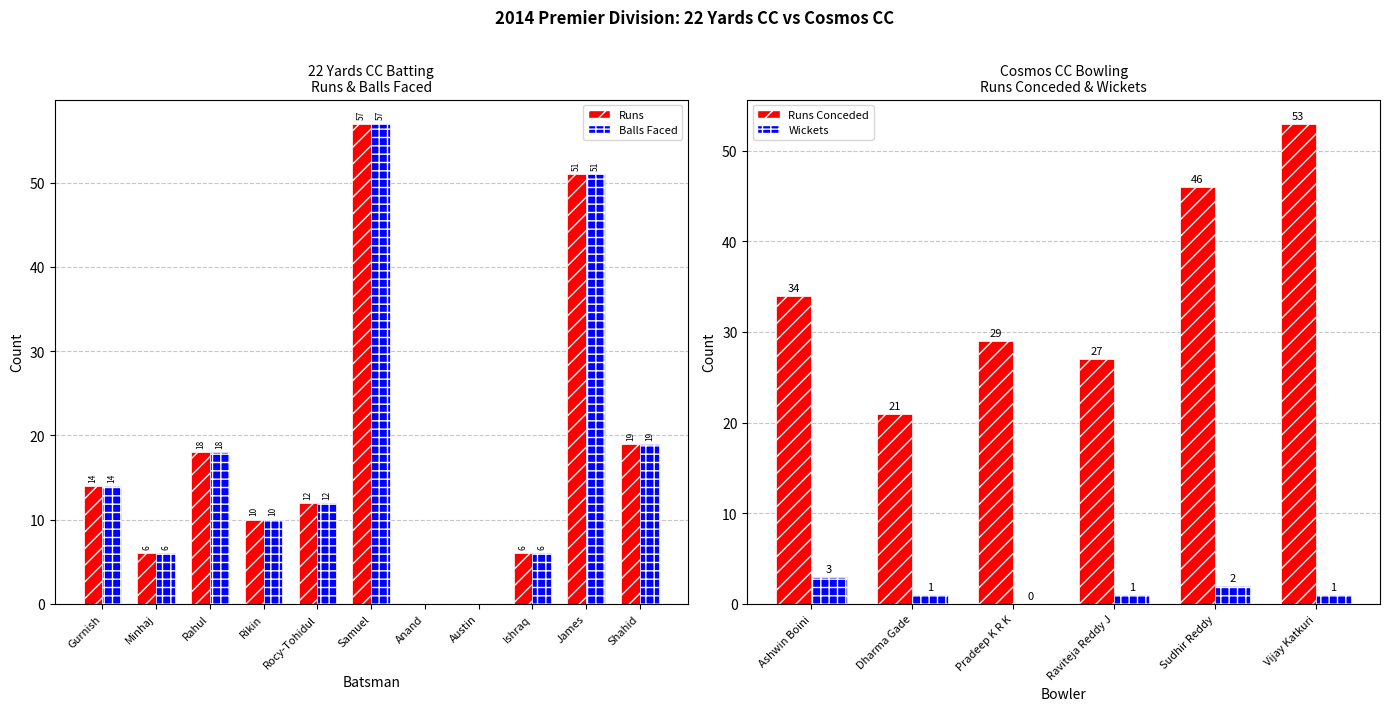

What value does the 22 Yards CC (Runs) series have at Samuel, to the nearest 5?

55